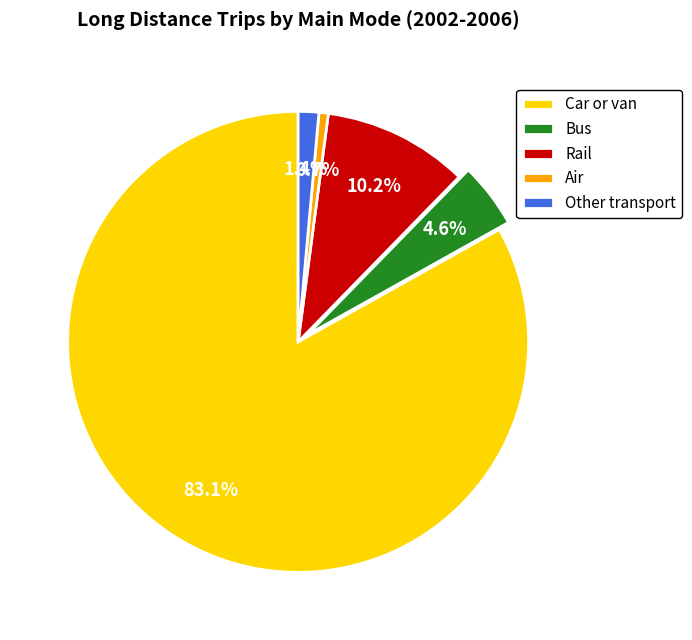

What portion of the pie excludes Rail?

89.8%